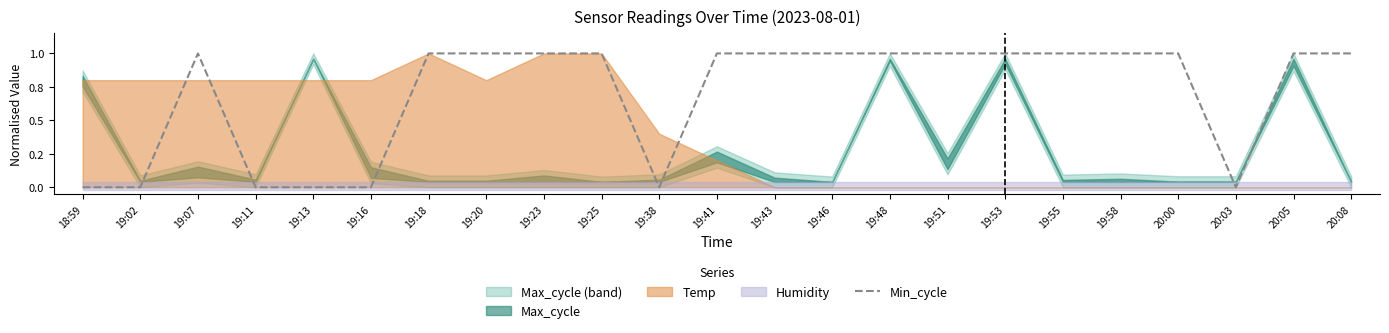

Which has a higher value, 19:48 or 19:53?

19:48